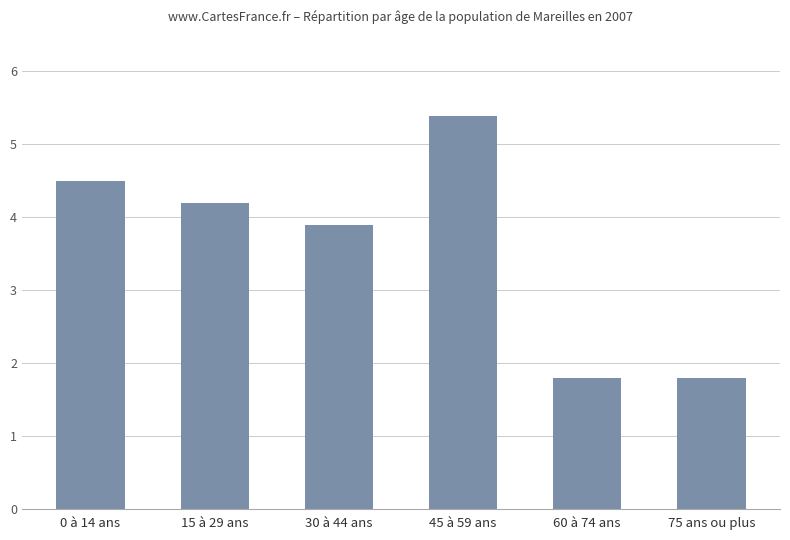

Which has a higher value, 75 ans ou plus or 30 à 44 ans?

30 à 44 ans